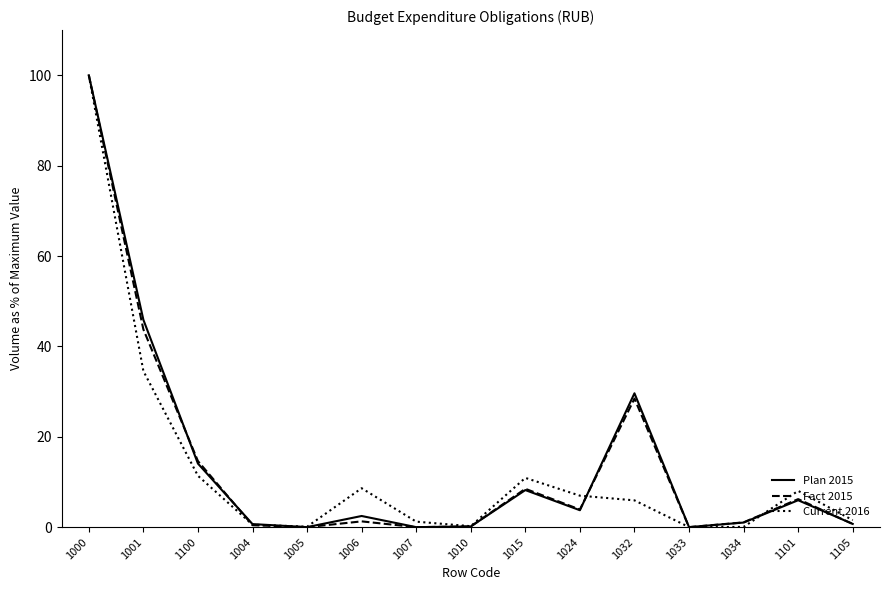

At which category is the sum across all series the highest?

1000